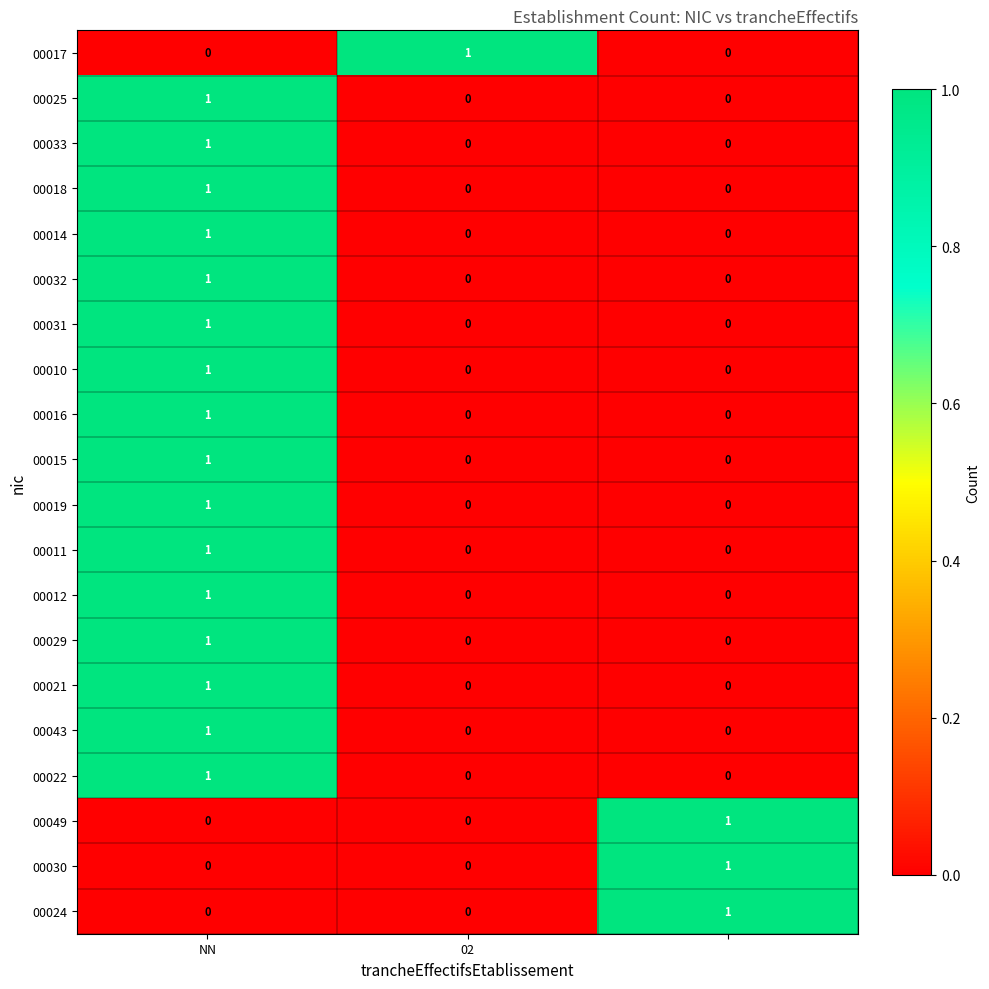

At how many categories does at least one series exceed 0?

3